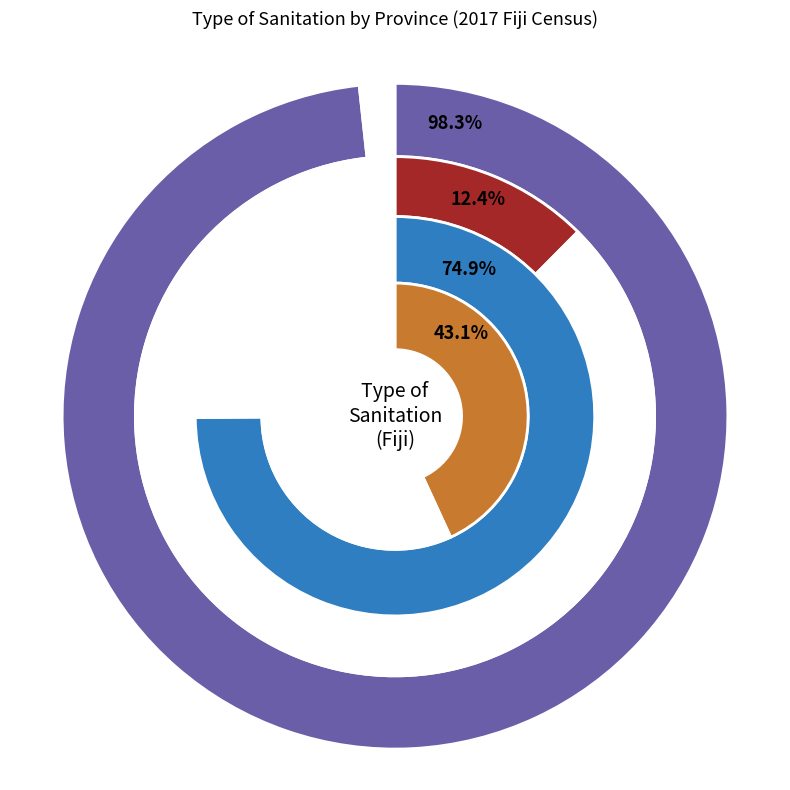

How many segments does this pie chart have?

6